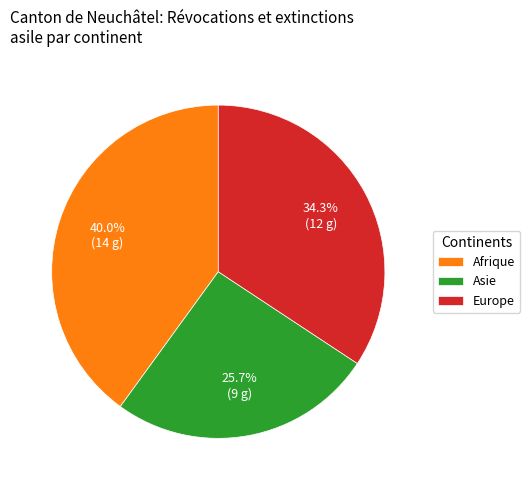

Is there any slice that represents more than half of the pie?

No